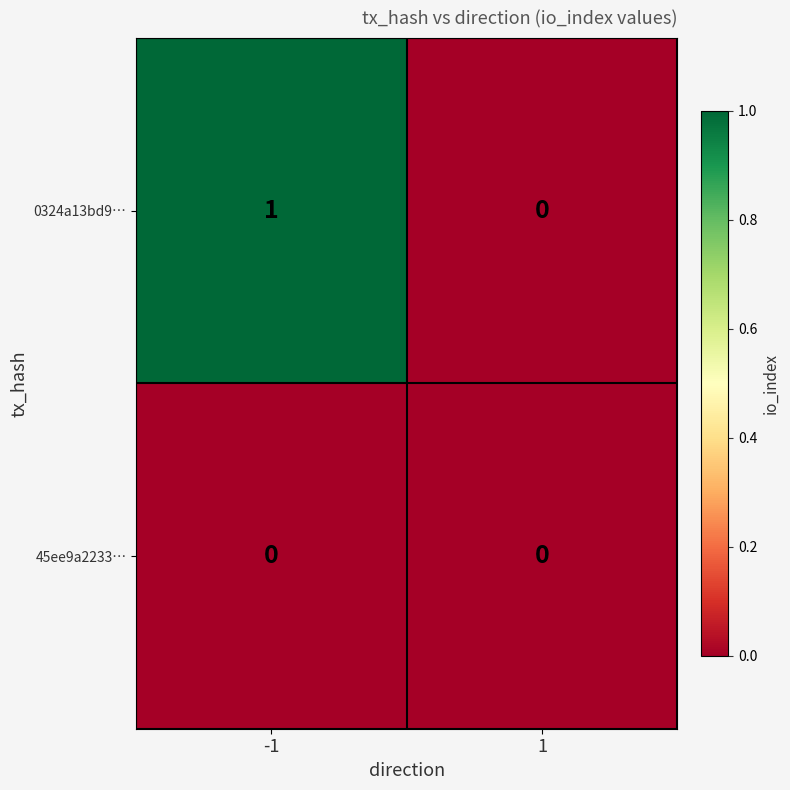

Count the number of data series in this chart.

2